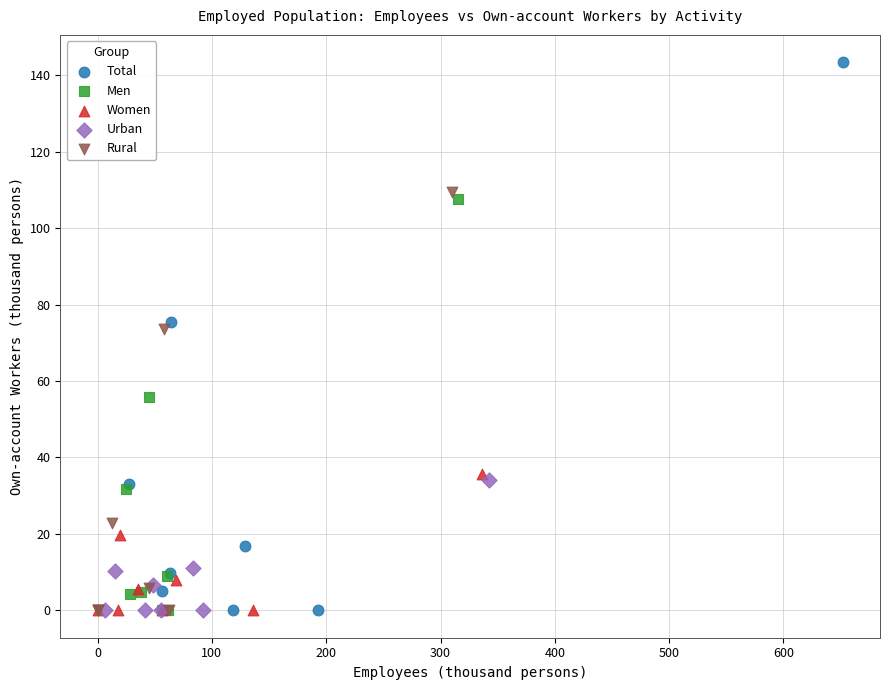

Which series has the largest Y range (max minus min)?

Total